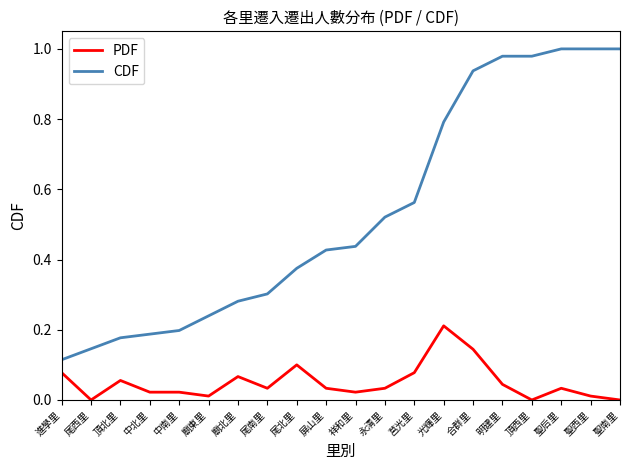

Is the value of CDF at 尾南里 greater than the value of PDF at 頂西里?

Yes